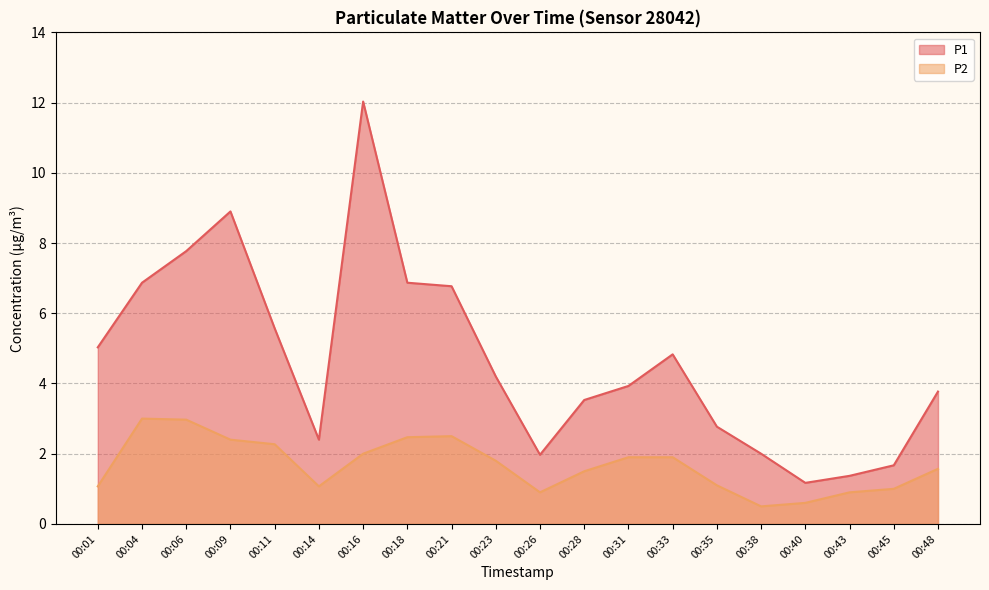

What is the total value across all series at 00:45?

2.7